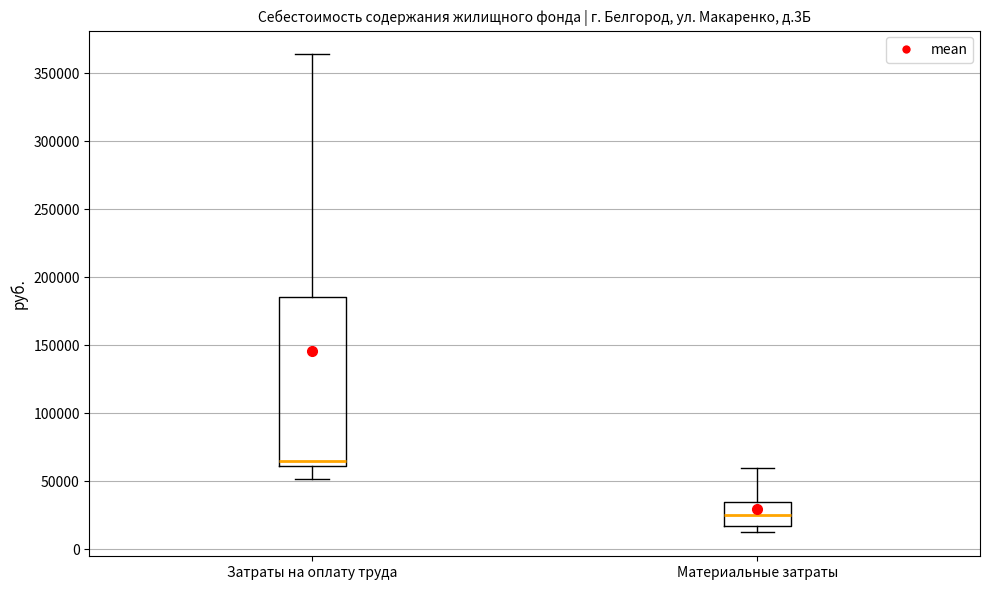

Which box is the tallest, from its lower edge to its upper edge?

Затраты на оплату труда